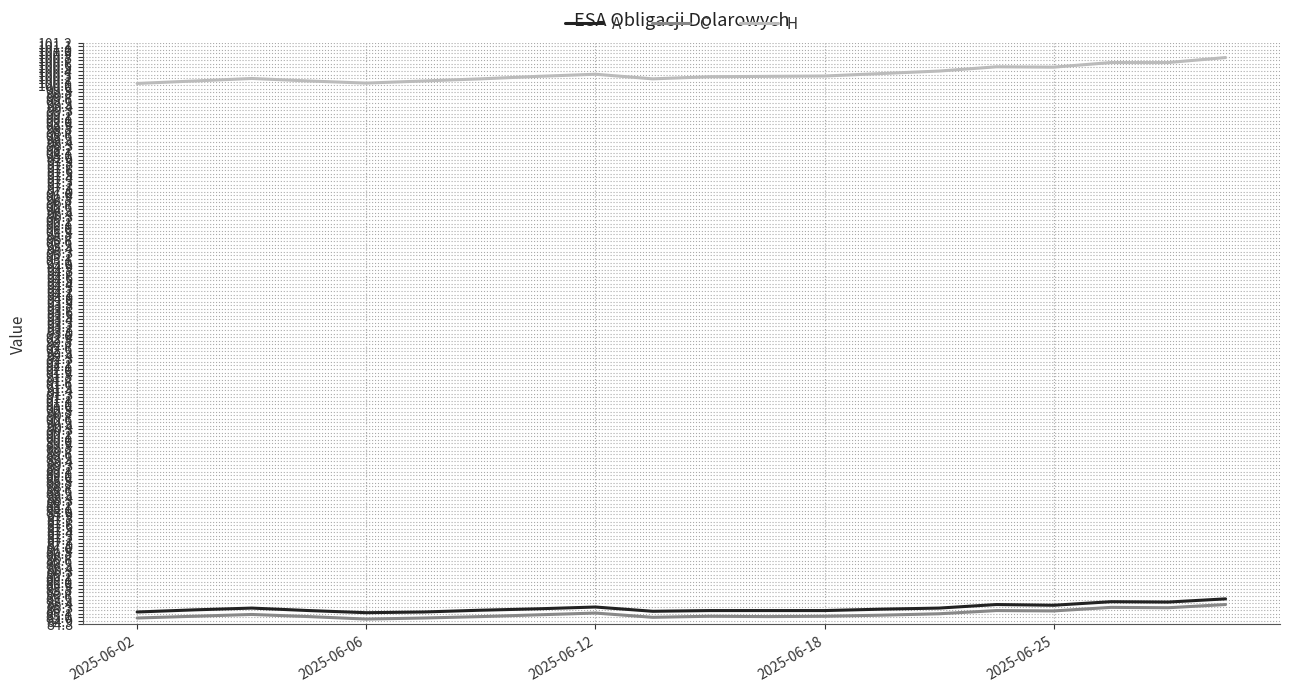

What are all the series names shown in the legend?

A, C, H